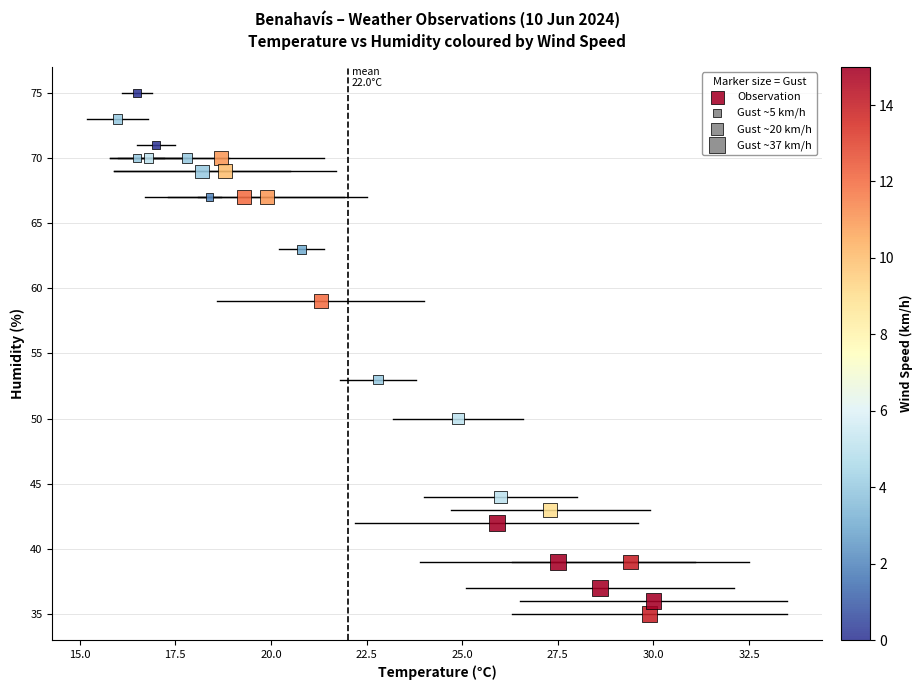

What Y value in the scatter plot is closest to 55?

53